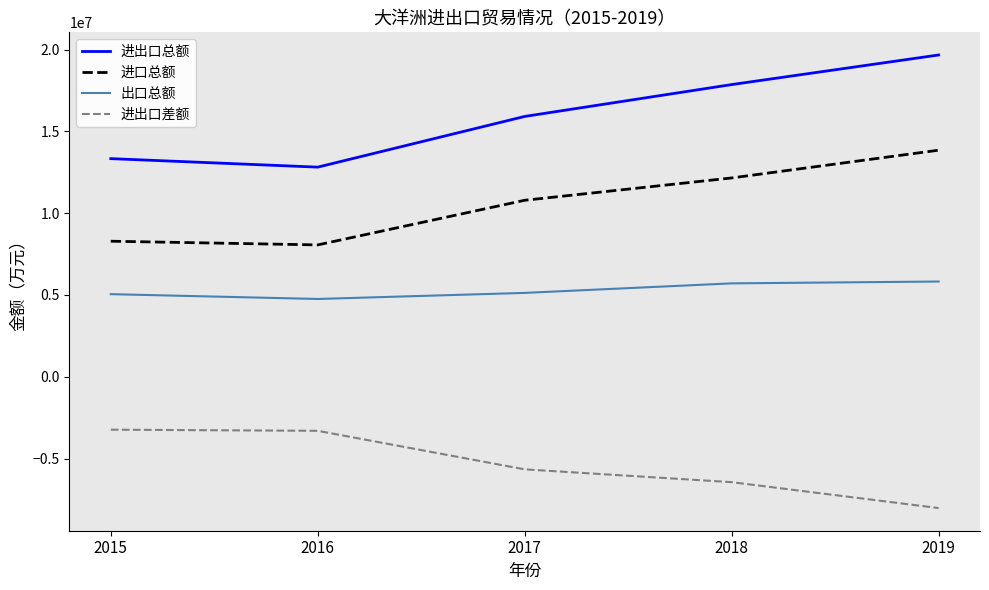

True or false: 进口总额 and 进出口差额 cross at least once.

False